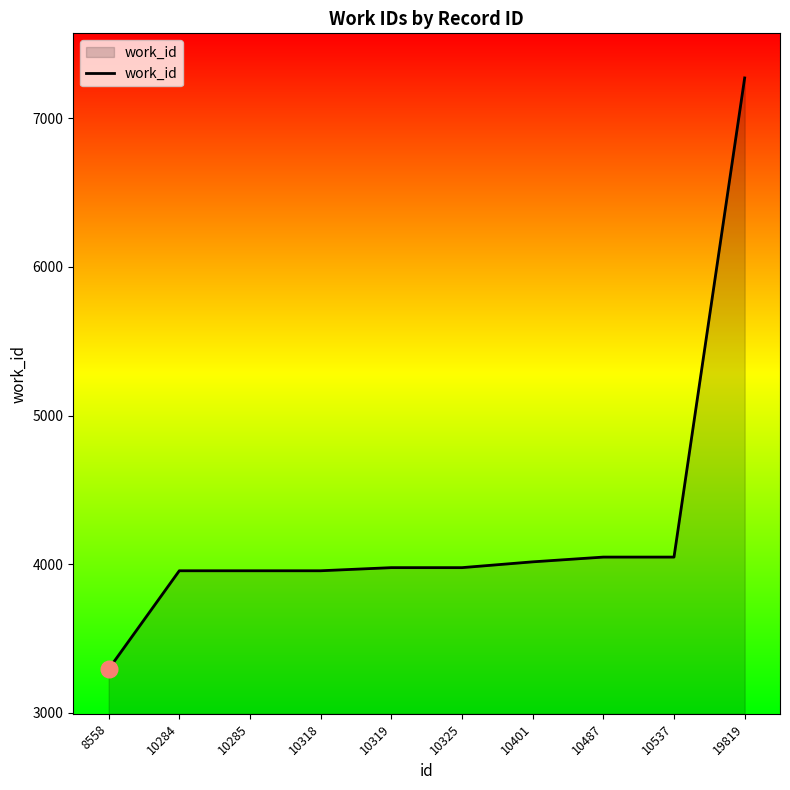

True or false: the data shows 6997 at 10285.

False